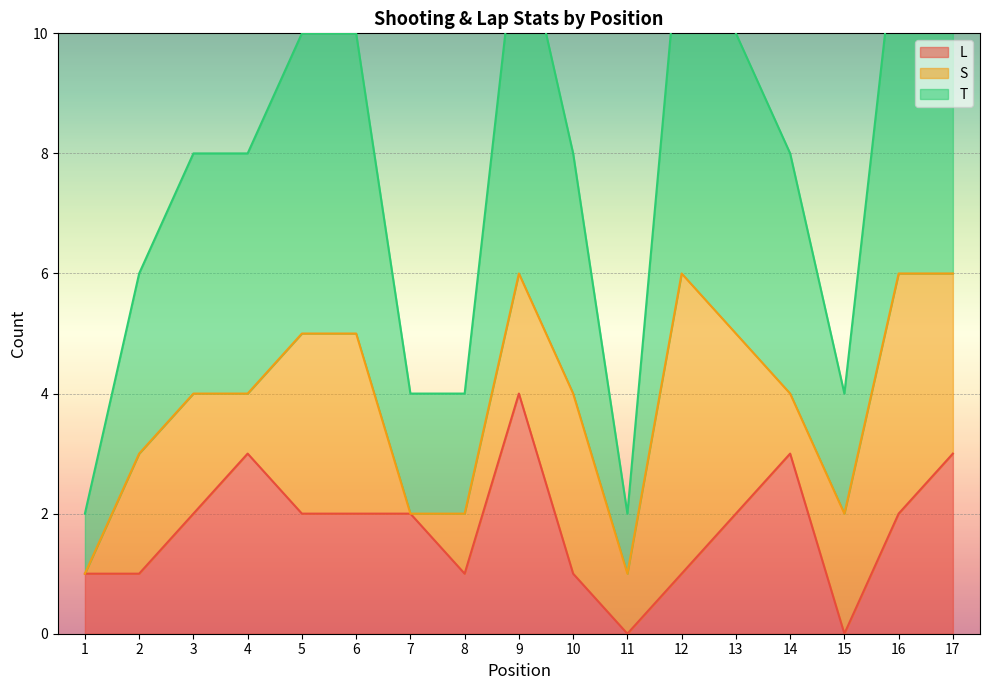

At which category does the chart reach its minimum across all series?

11